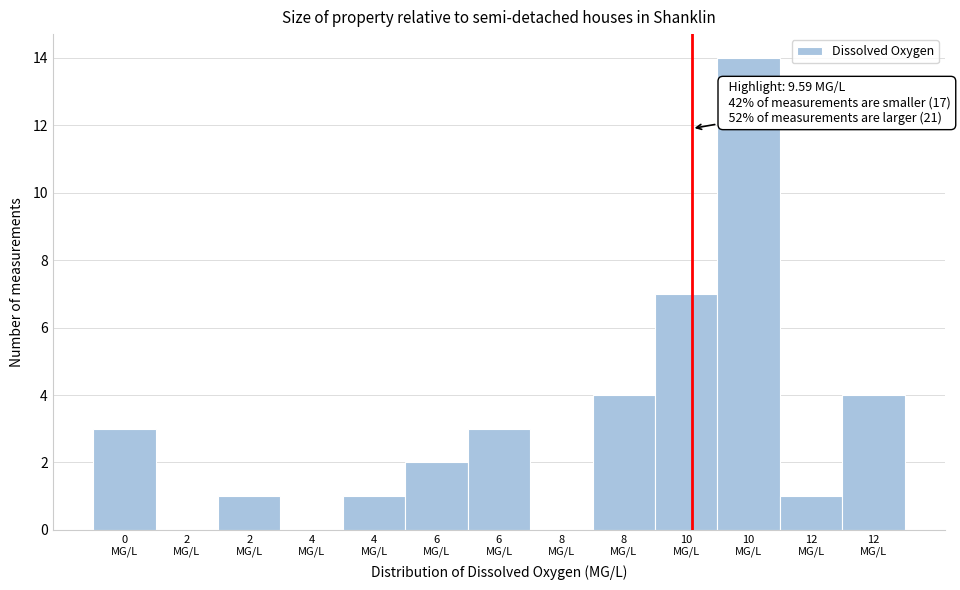

How many data points does each series have?

13